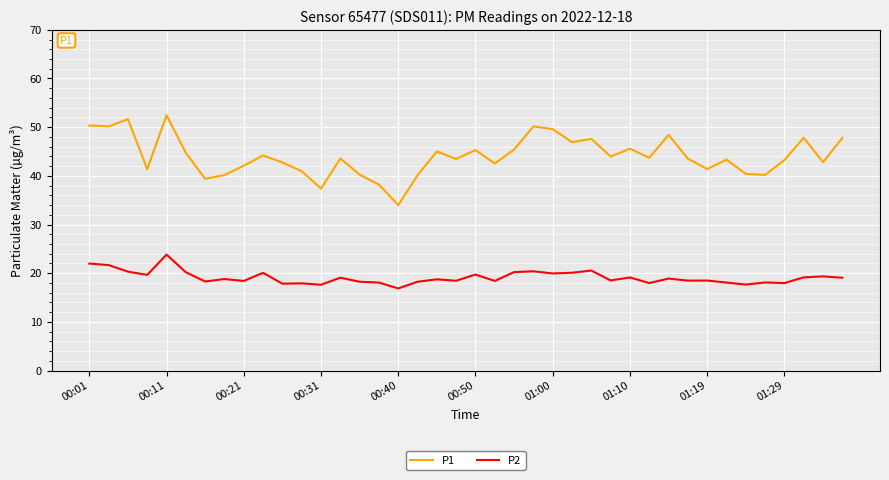

How many interior local peaks does the P1 series have?

12